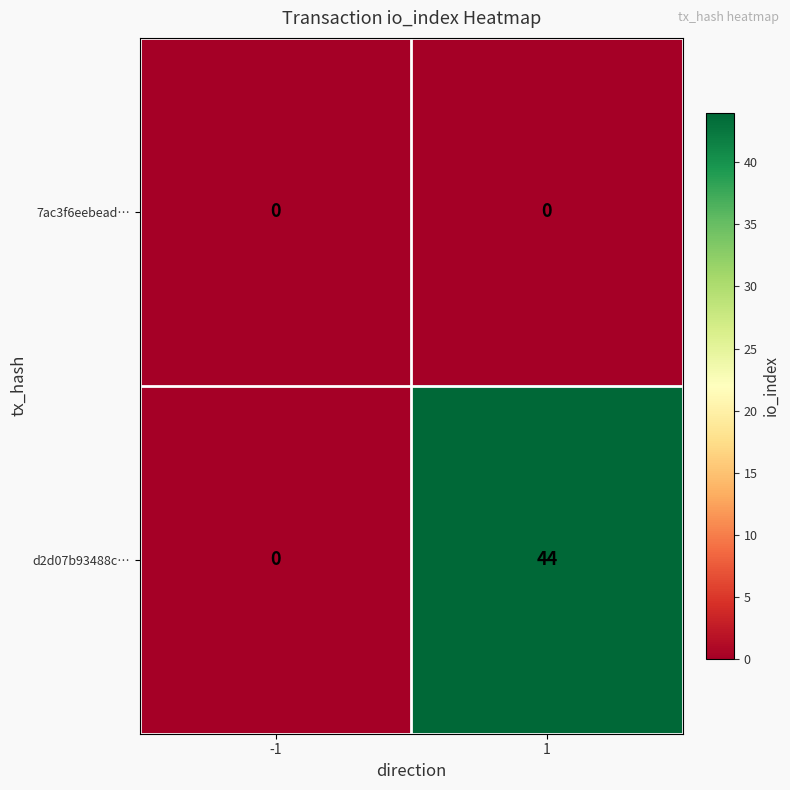

What is the maximum value shown in the chart?

44